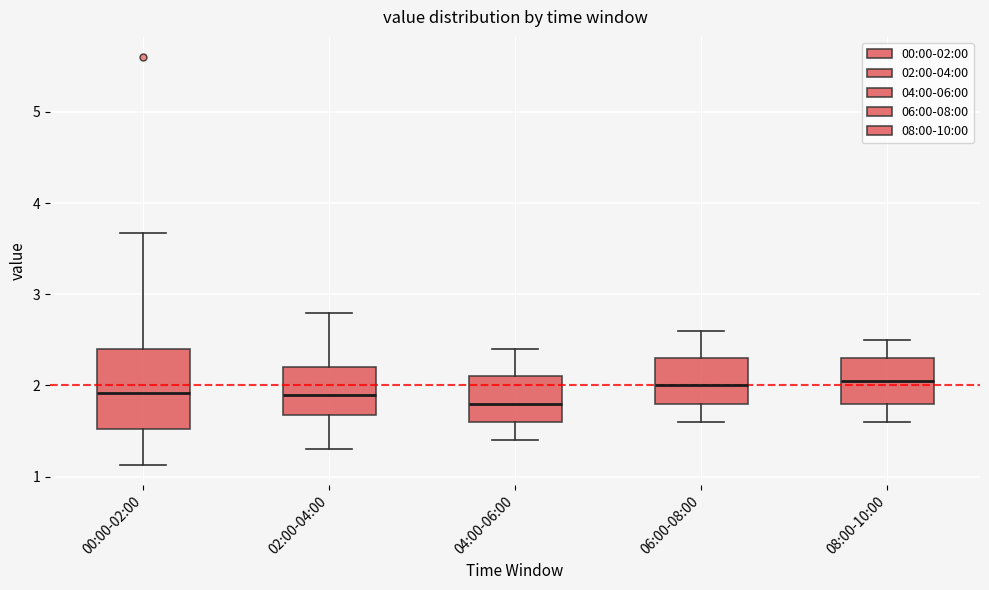

Where is the lower edge of the box for 08:00-10:00 on the y-axis? The values are not printed on the chart, so give them approximately, as read against the axis.

1.8